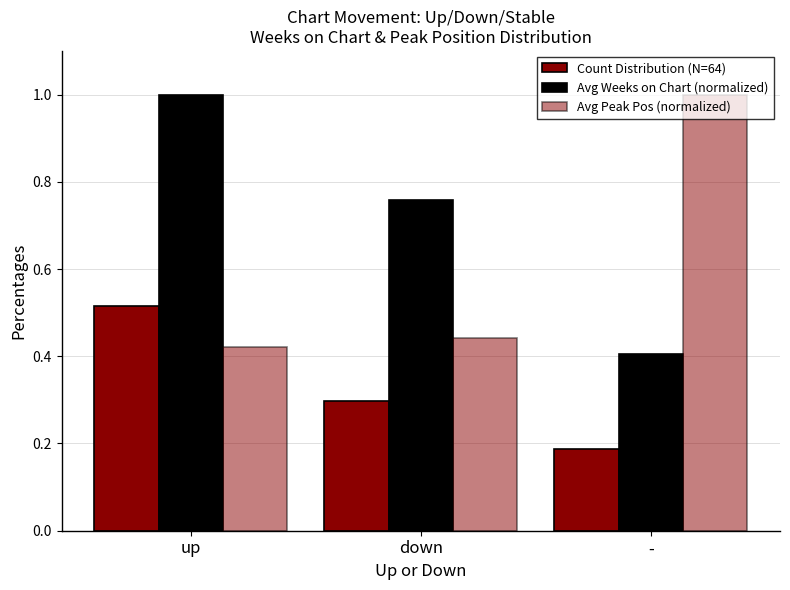

Is the value of Avg Weeks on Chart (normalized) at up greater than the value of Avg Peak Pos (normalized) at down?

Yes